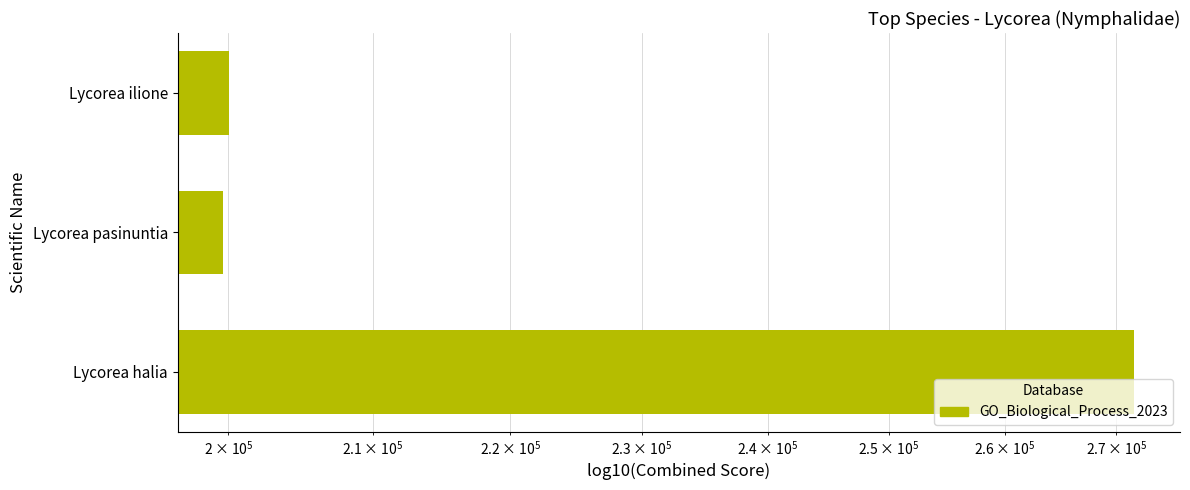

What is the greatest value displayed?

271661